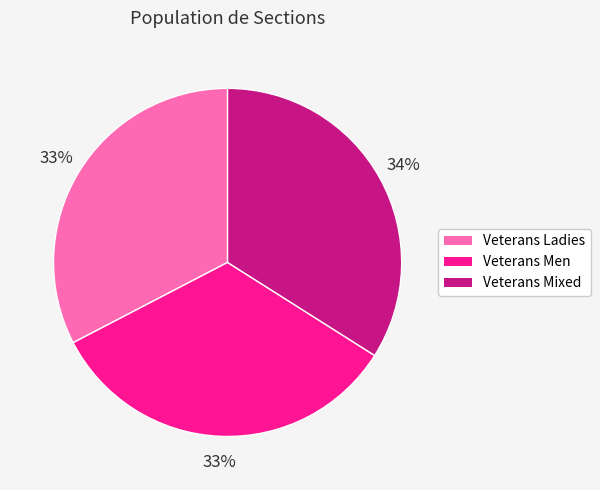

The Veterans Mixed slice represents 34% of the pie. True or false?

True